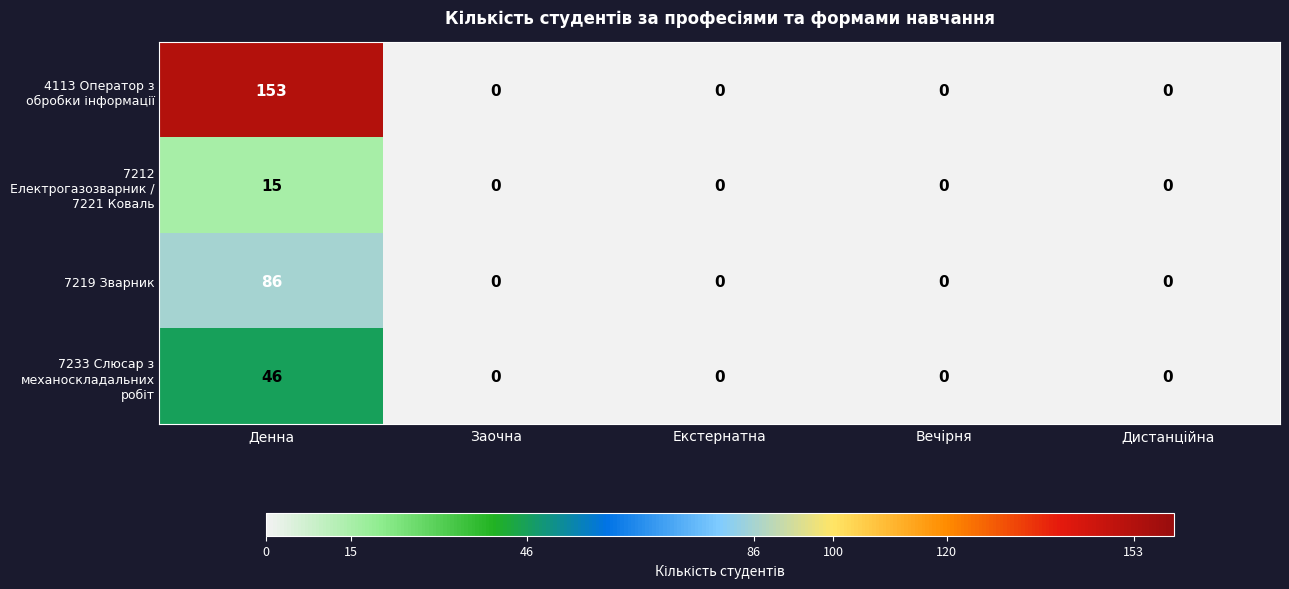

At which category does the chart reach its peak across all series?

Денна